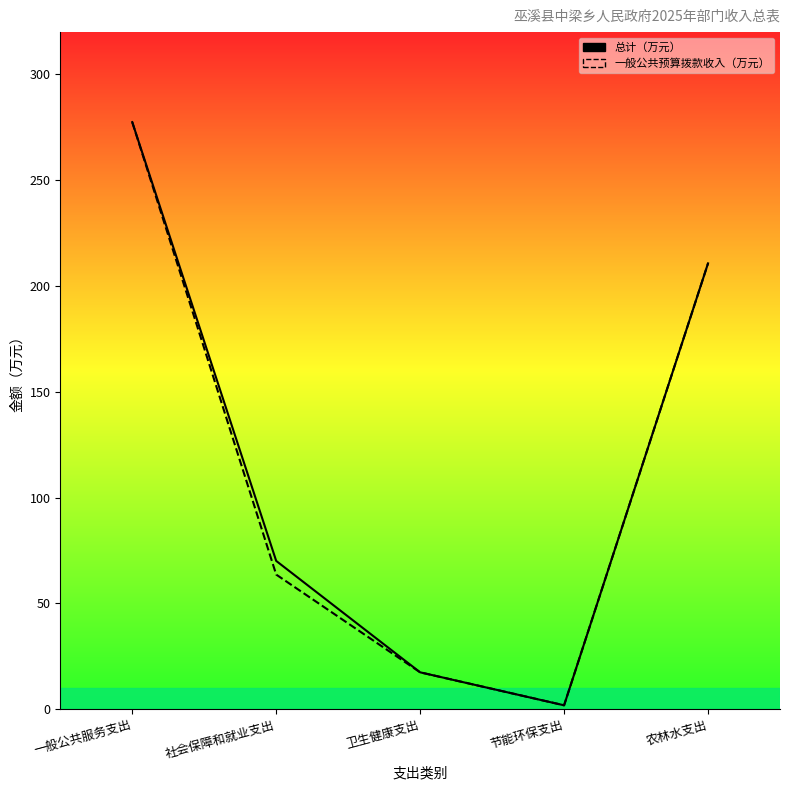

What is the value of the 总计 point at the 3rd from the left?

17.4